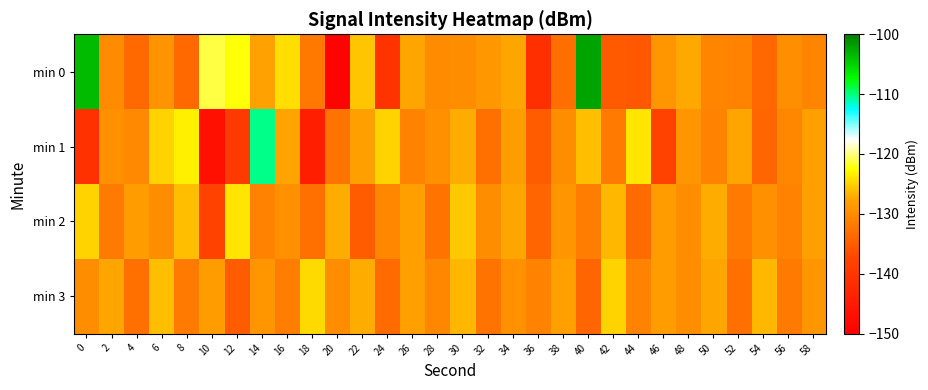

Which series has the widest spread of values?

min 0